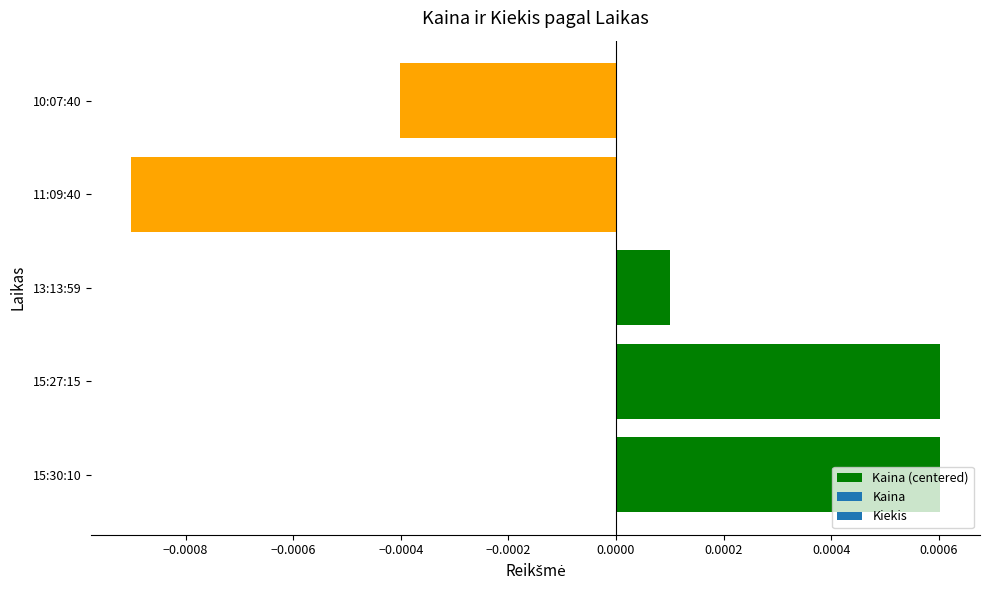

Where is the data nearest to the value 0?

13:13:59